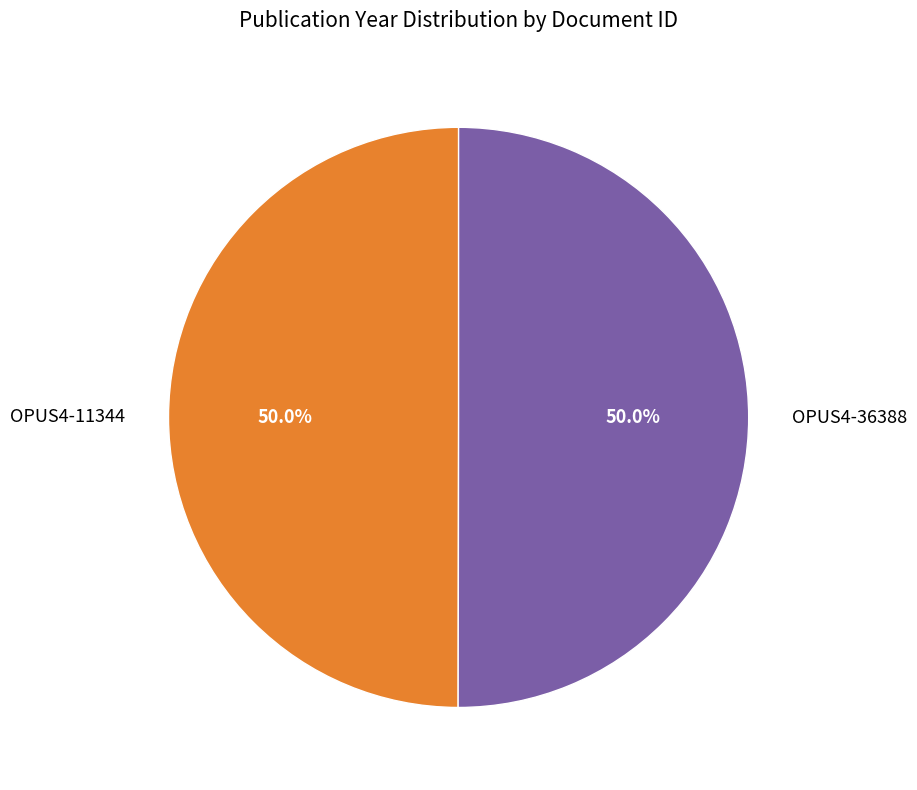

The OPUS4-11344 slice represents 62% of the pie. True or false?

False